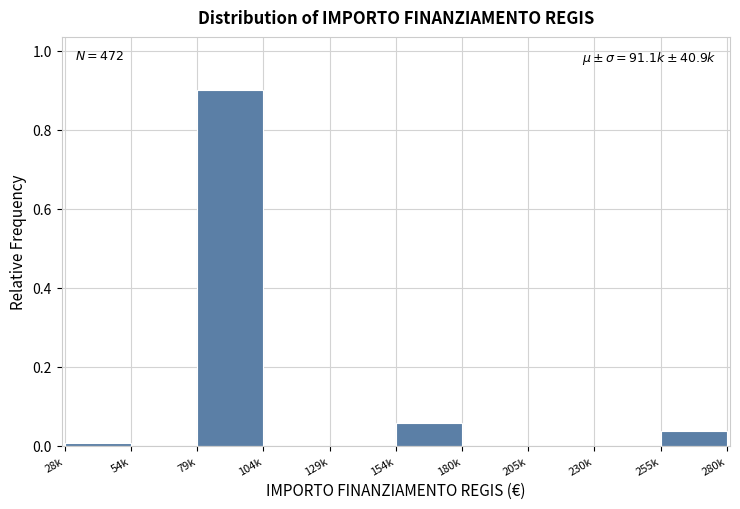

What is the greatest value displayed?

0.9